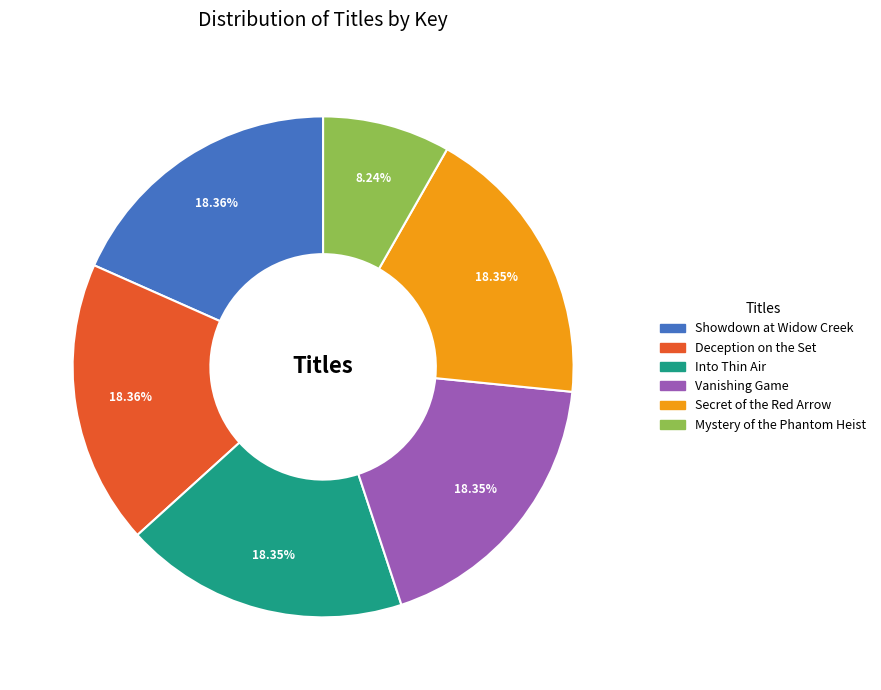

What is the ratio of the value at Vanishing Game to the value at Deception on the Set?

1.0